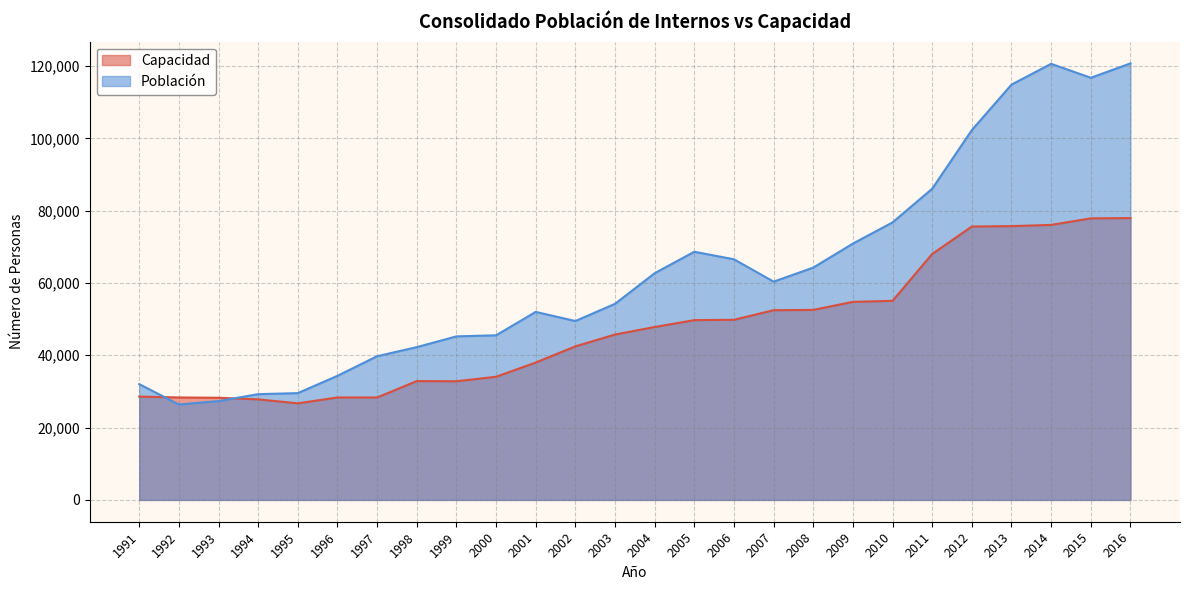

What is the sum of the Población values at 1992 and 2004?

89101